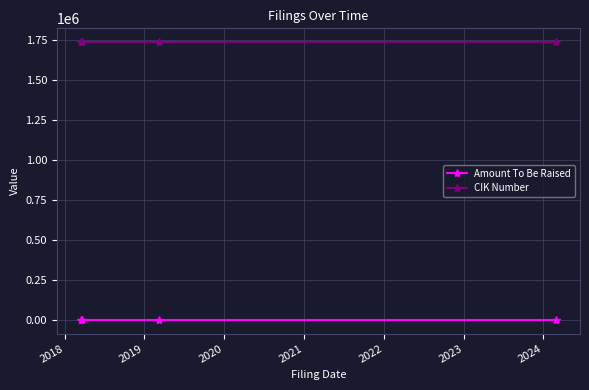

True or false: Amount To Be Raised and CIK Number intersect in this chart.

False